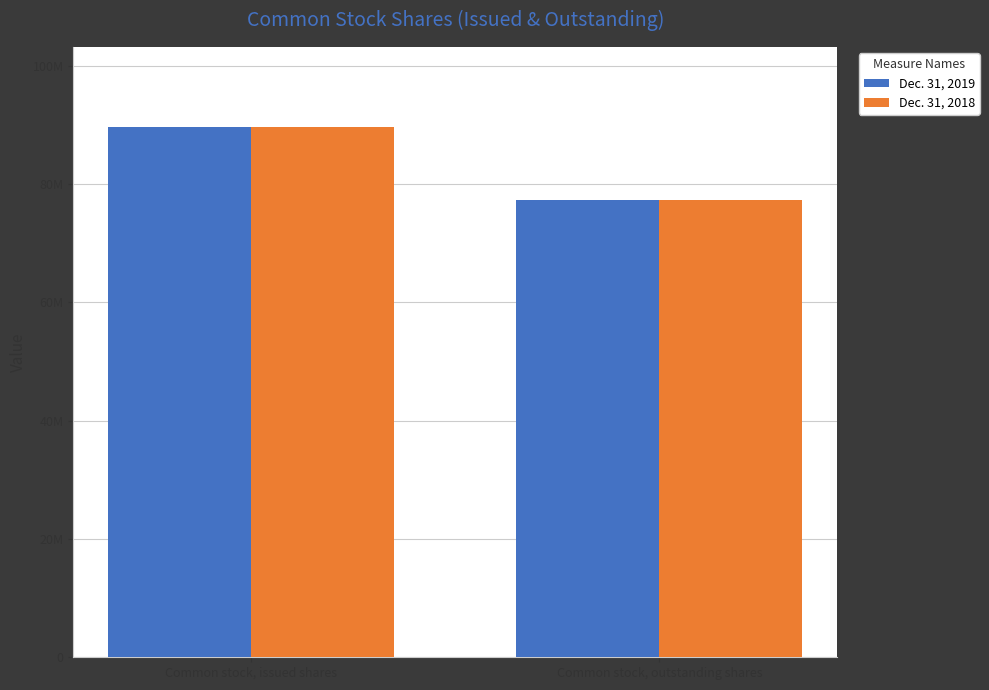

Rank the series by their maximum value, from highest to lowest.

Dec. 31, 2019, Dec. 31, 2018